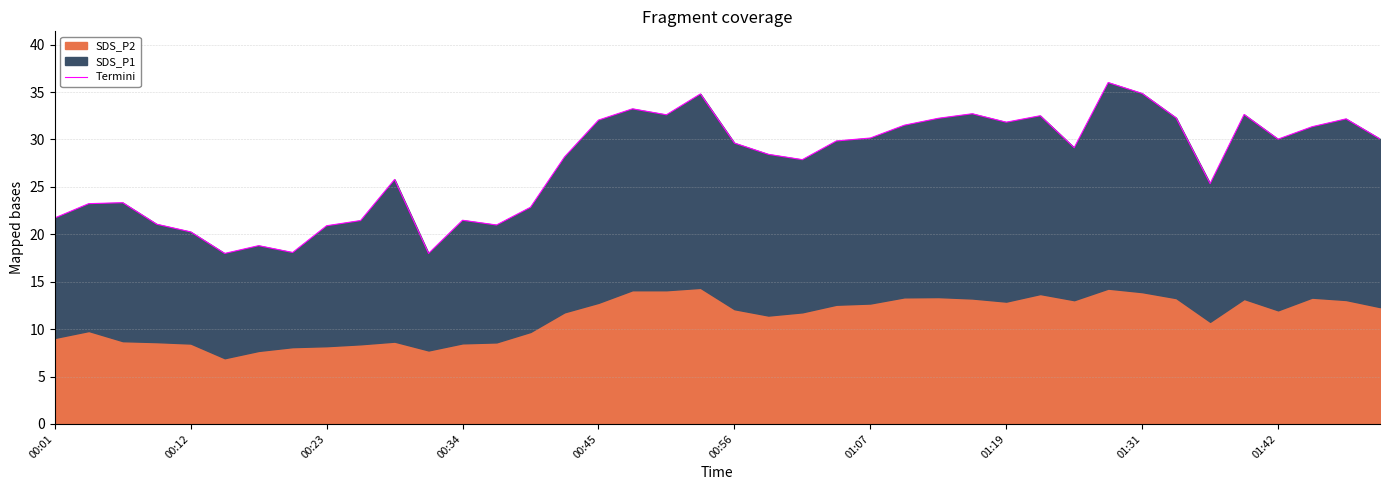

Does the chart have visible grid lines?

Yes